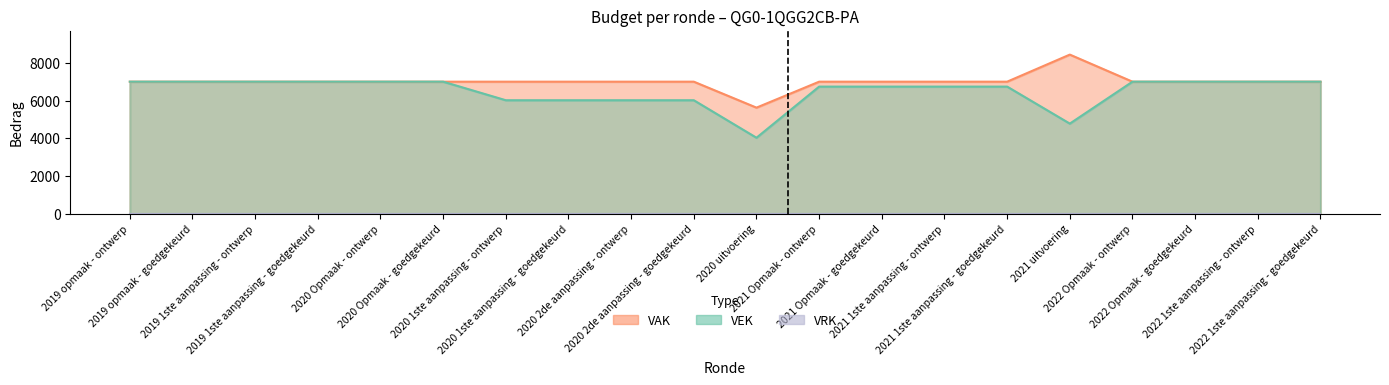

Where is the first local minimum for VAK?

2020 uitvoering